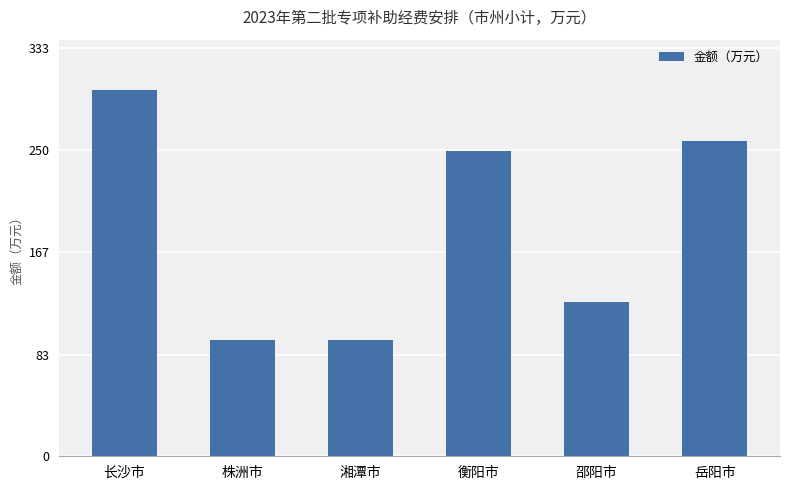

What is the difference between the values at 衡阳市 and 邵阳市?

123